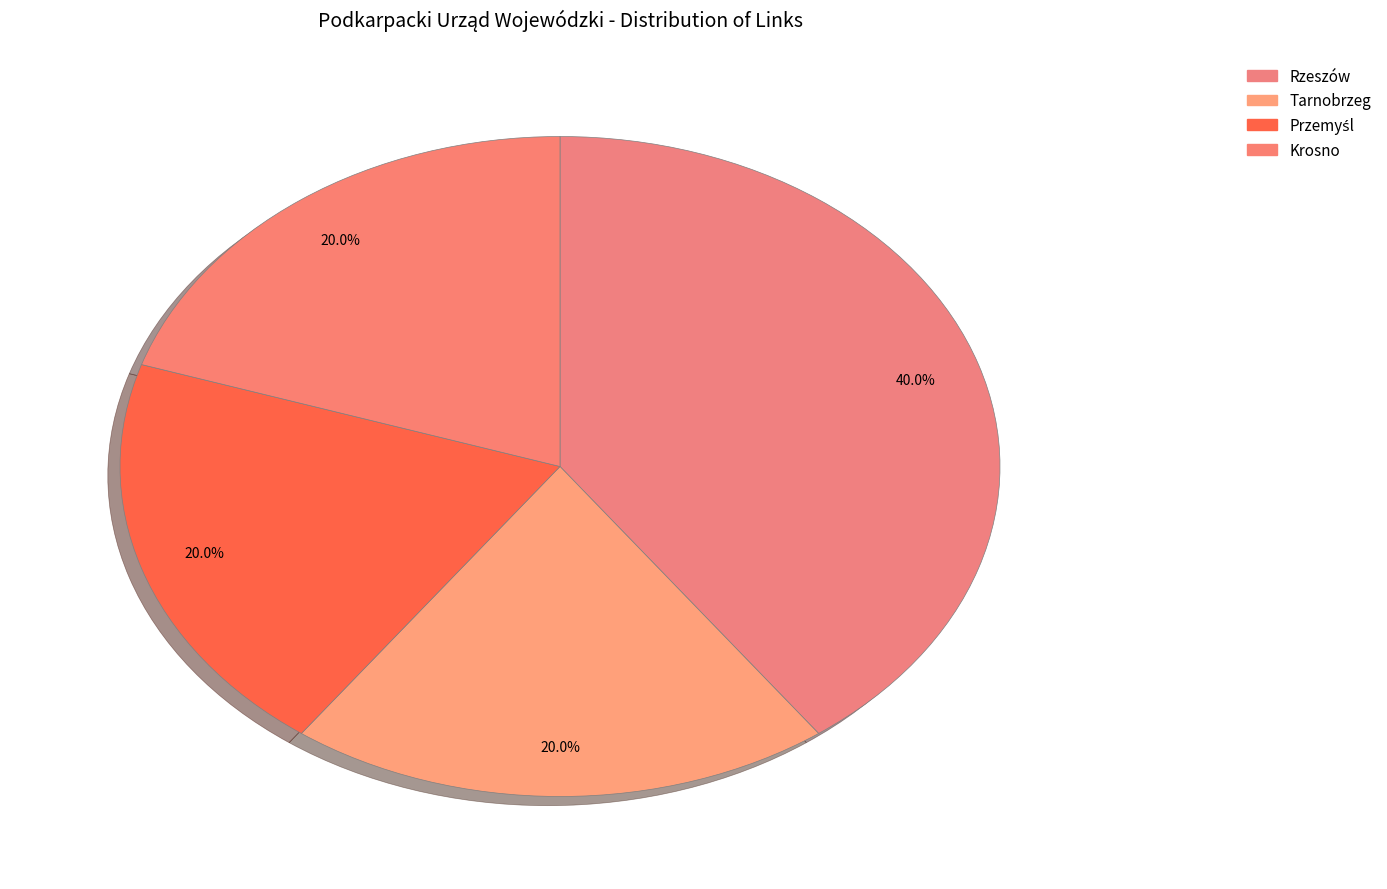

Count the number of slices in the pie.

4